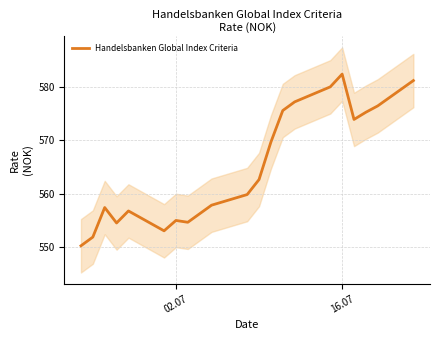

At which label does Handelsbanken Global Index Criteria reach its peak?

16.07